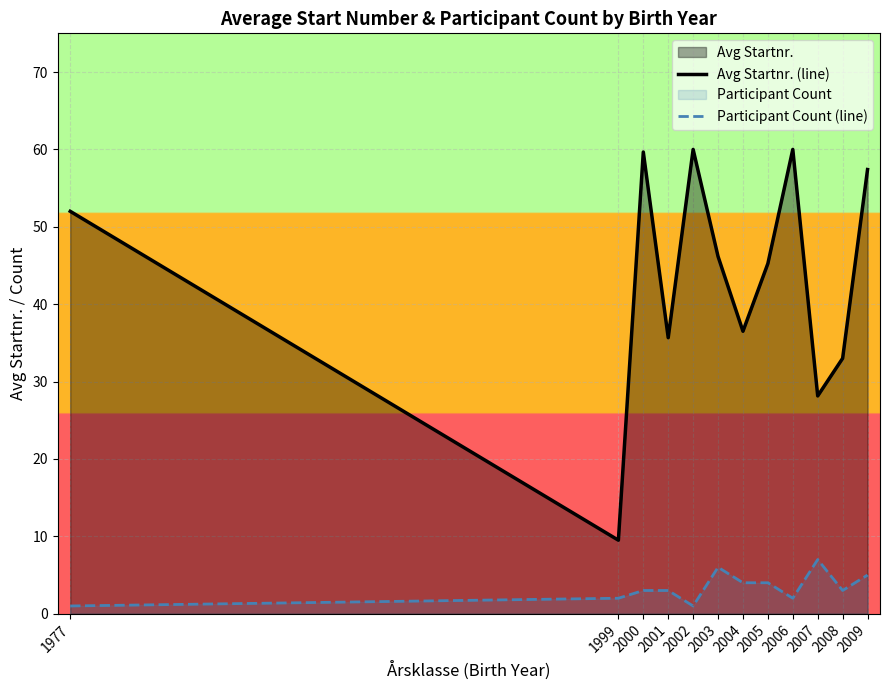

At which category does Participant Count (line) reach its first local valley?

2002